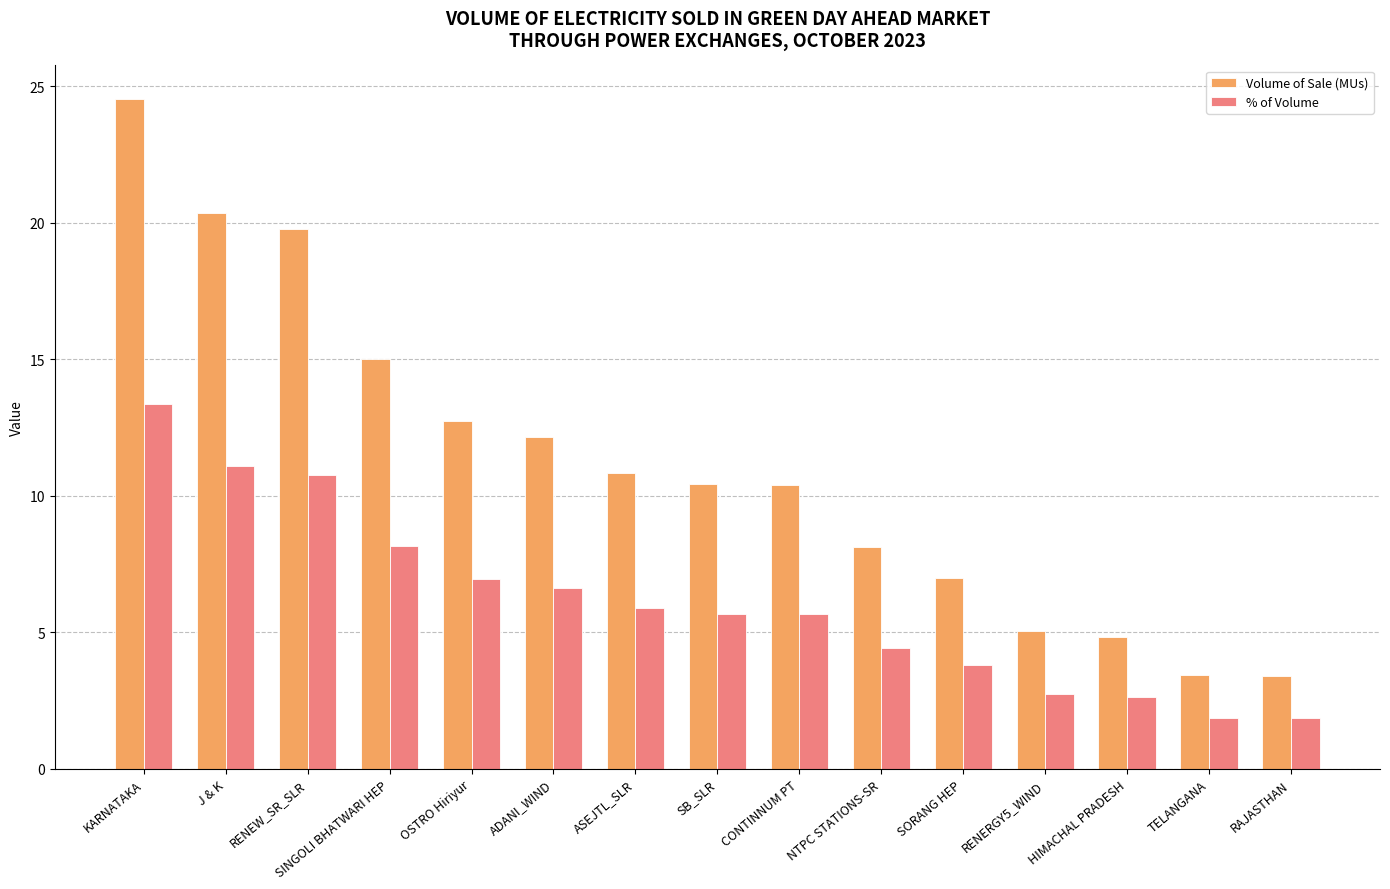

Between J & K and ASEJTL_SLR, which series saw the biggest shift?

Volume of Sale (MUs)